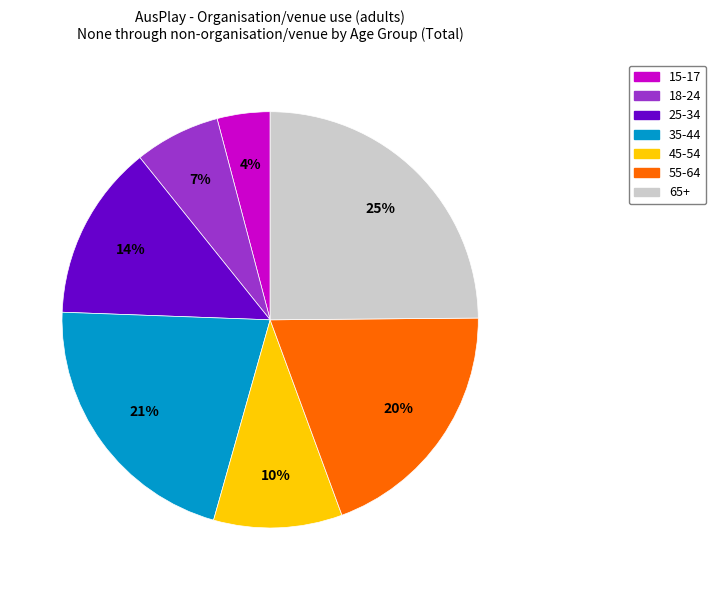

True or false: 65+ accounts for 31% of the total.

False